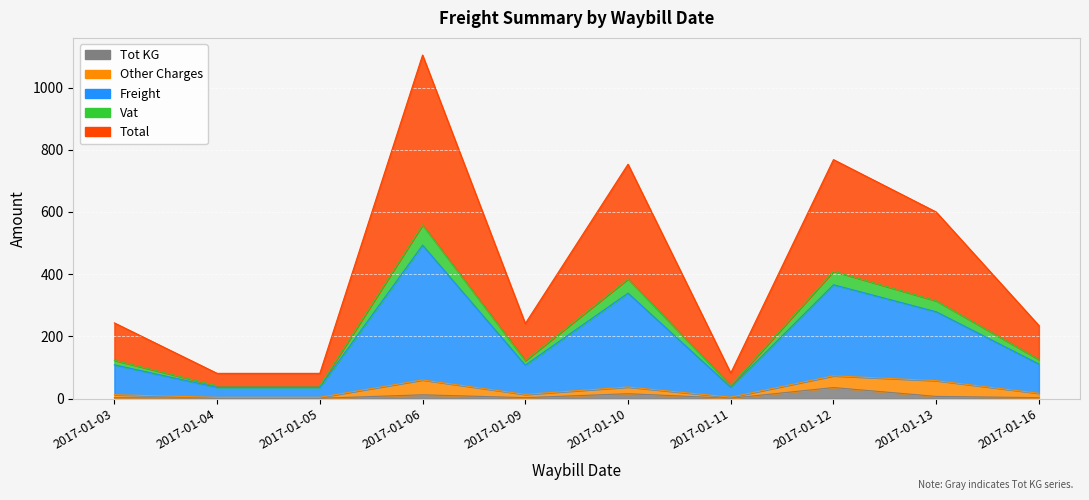

At which category does Tot KG reach its first local peak?

2017-01-06